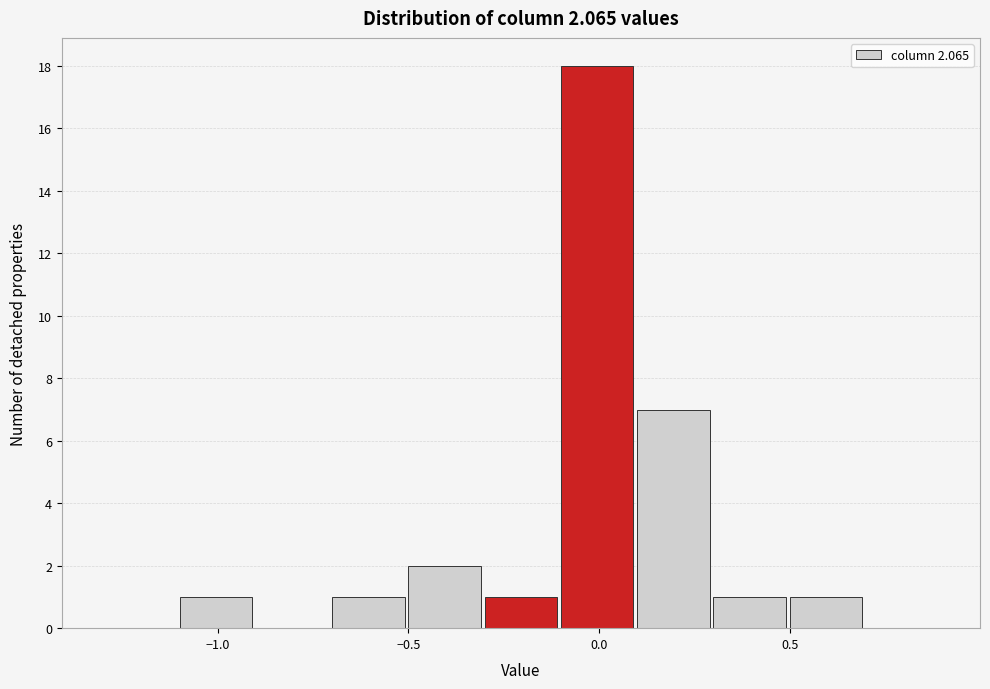

Reading left to right, transcribe this chart: for each bar, give the range it covers on the x-axis and its height. The values are not printed on the chart, so give them approximately, as read against the axis.

-1.3 to -1.1: 0
-1.1 to -0.9: 1
-0.9 to -0.7: 0
-0.7 to -0.5: 1
-0.5 to -0.3: 2
-0.3 to -0.1: 1
-0.1 to 0.1: 18
0.1 to 0.3: 7
0.3 to 0.5: 1
0.5 to 0.7: 1
0.7 to 0.9: 0